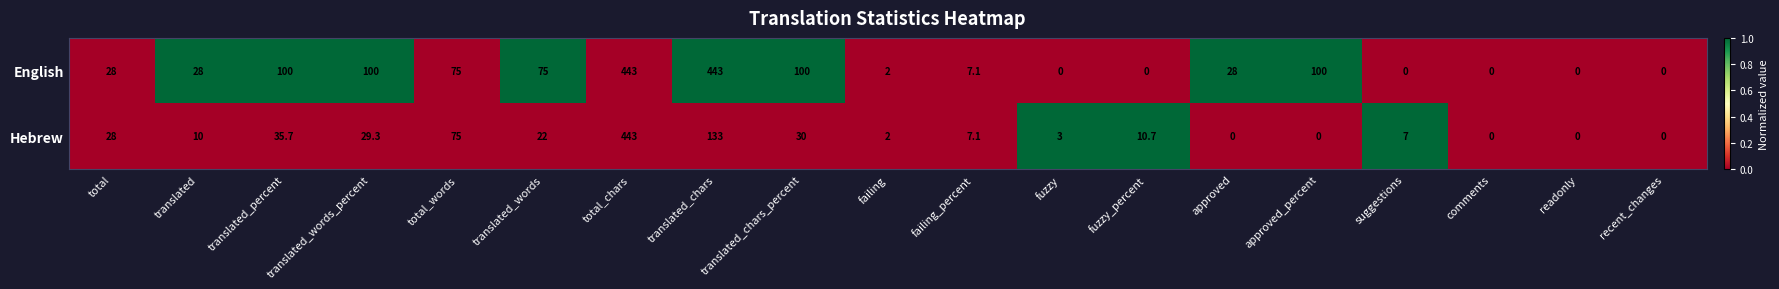

At which label is Hebrew closest to 221?

translated_chars